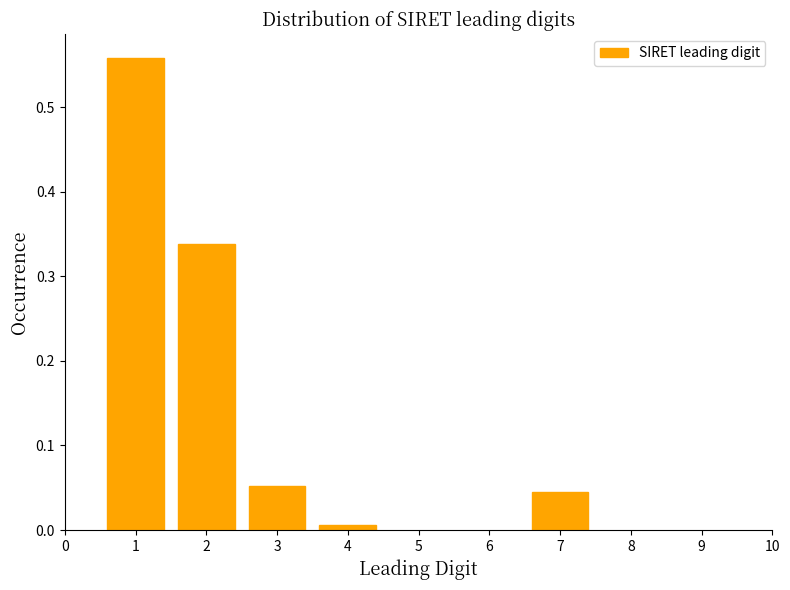

What is the difference between the maximum and second lowest values?

0.5